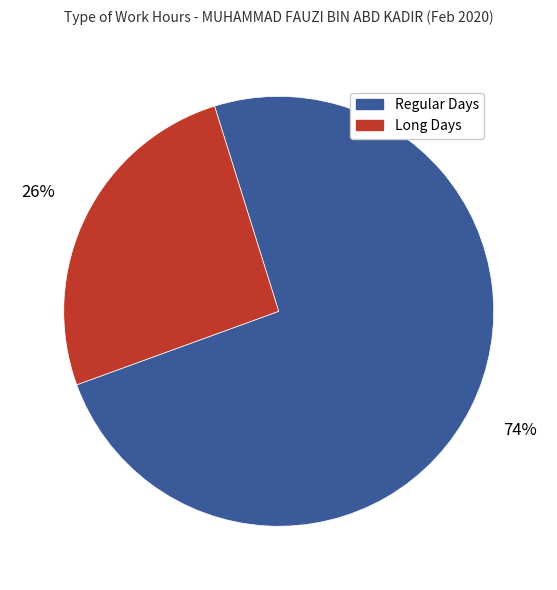

To the nearest percent, what portion does Regular Days represent?

74%